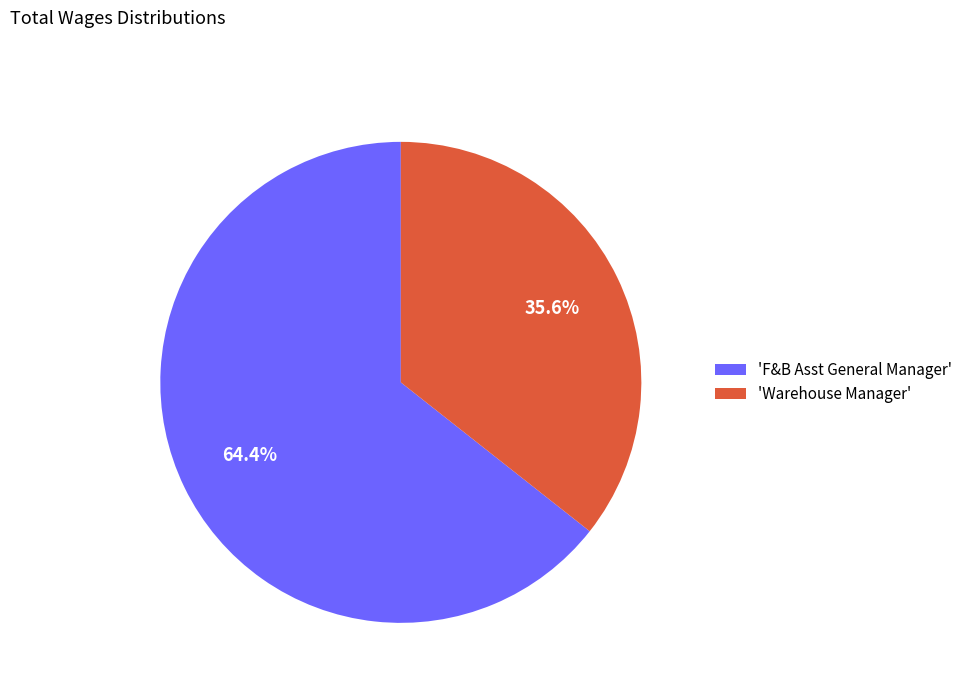

Rank the categories by value from highest to lowest.

'F&B Asst General Manager', 'Warehouse Manager'